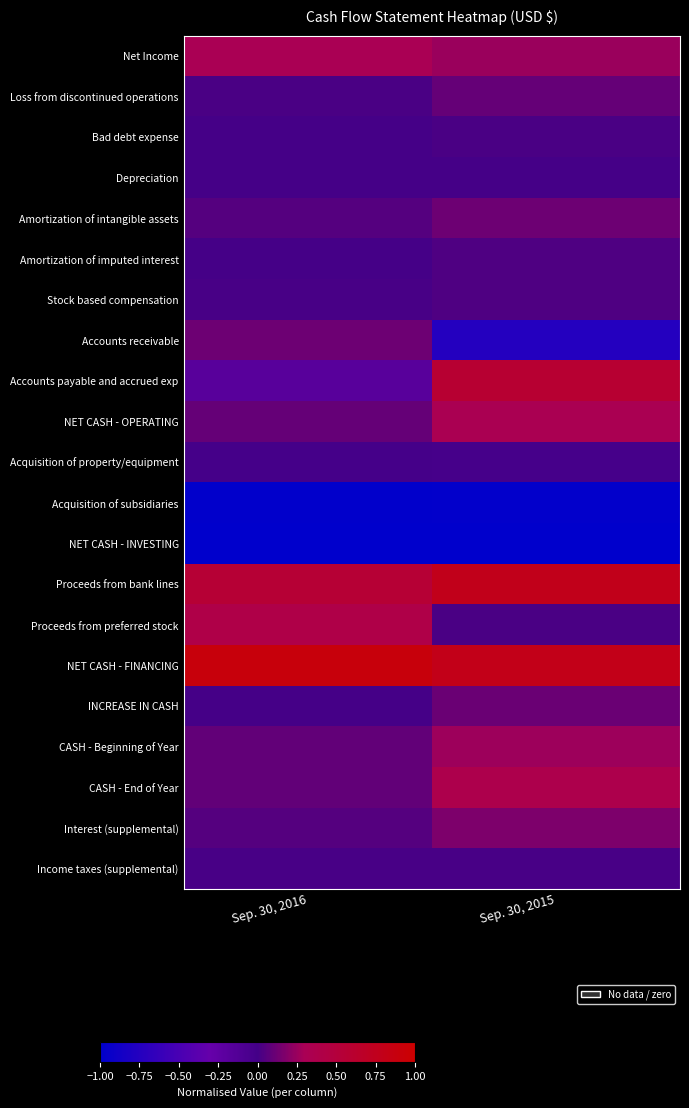

Which has a higher value, Sep. 30, 2015 or Sep. 30, 2016?

Sep. 30, 2016